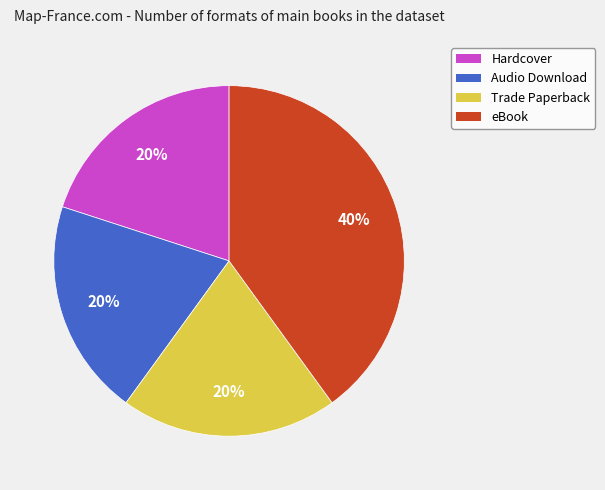

Is it true that Trade Paperback is 29% of the pie?

False